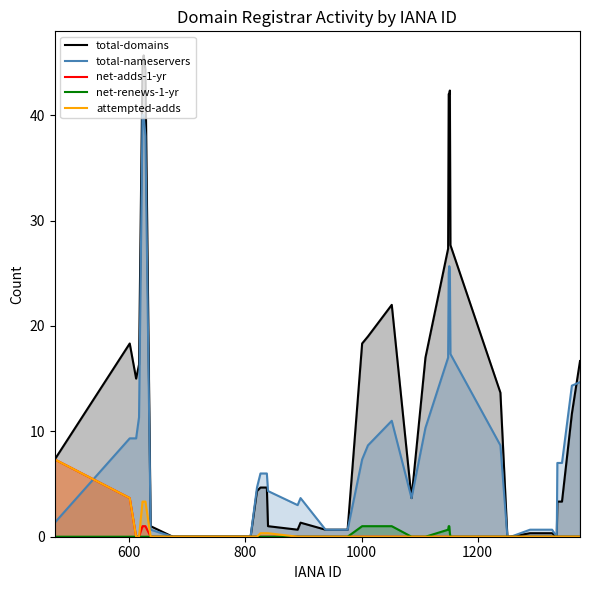

What are all the series names shown in the legend?

total-domains, total-nameservers, net-adds-1-yr, net-renews-1-yr, attempted-adds